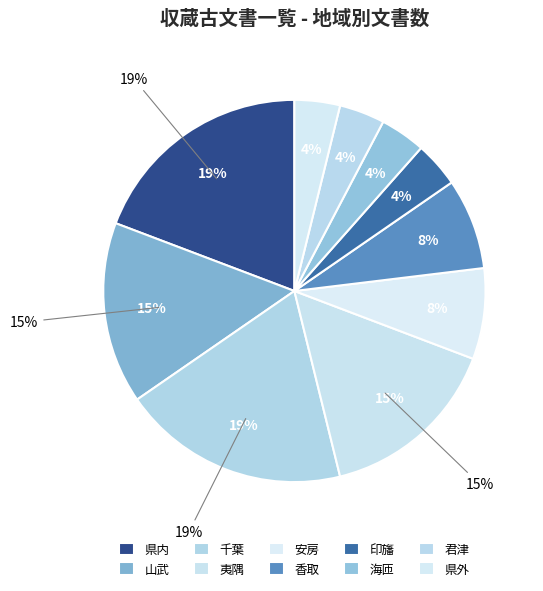

Rank the categories by value from highest to lowest.

県内, 千葉, 山武, 夷隅, 安房, 香取, 印旛, 海匝, 君津, 県外